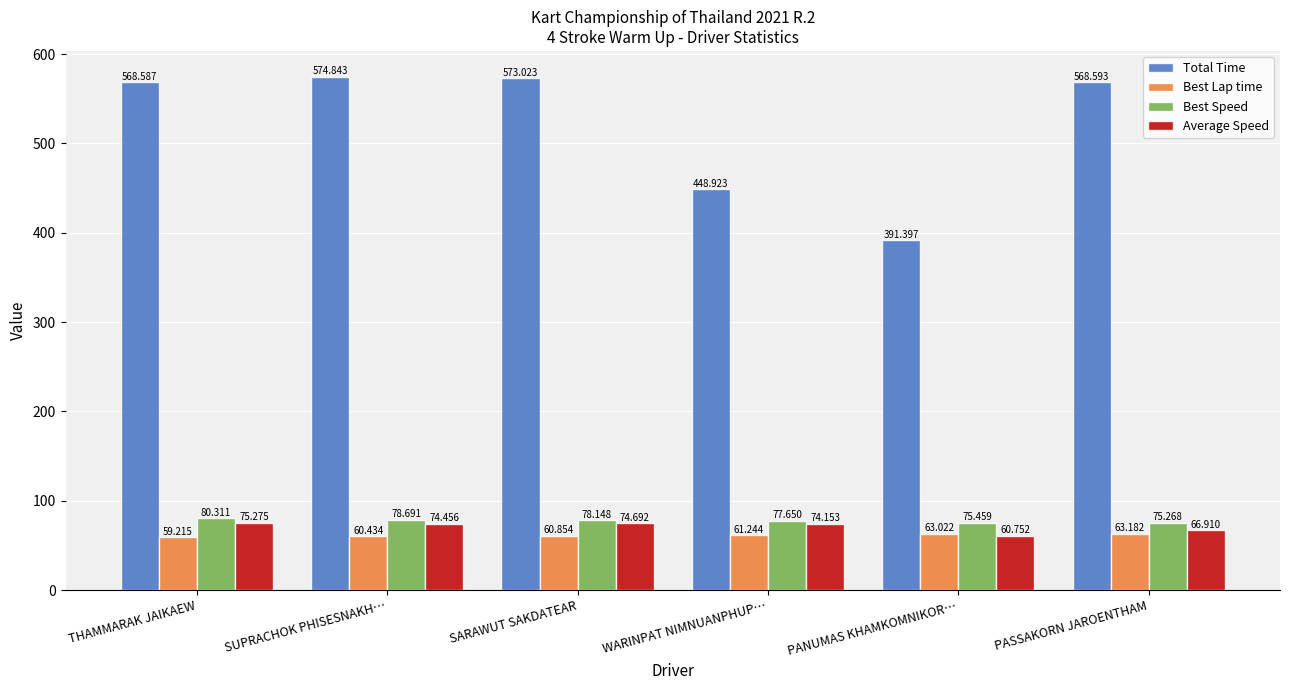

What is the maximum value for Best Speed?

80.3